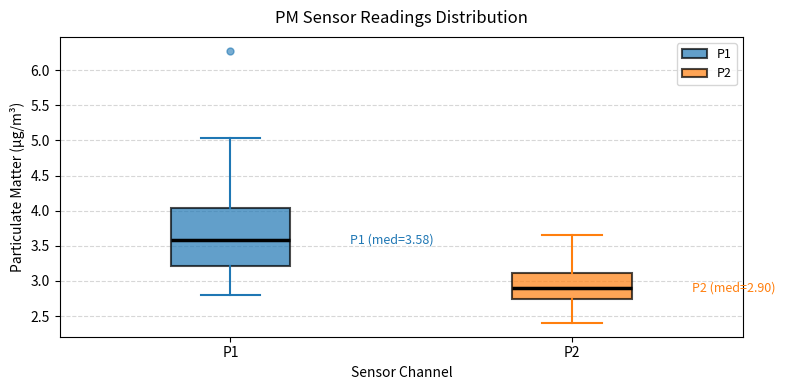

Comparing the boxes themselves (not the whiskers), which one is the tallest?

P1